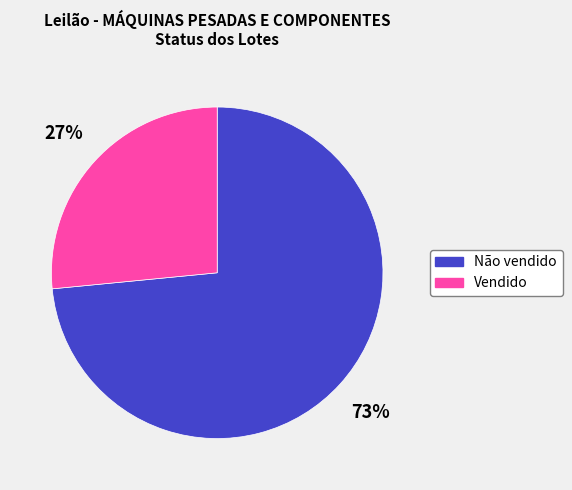

Rank the categories by value from lowest to highest.

Vendido, Não vendido